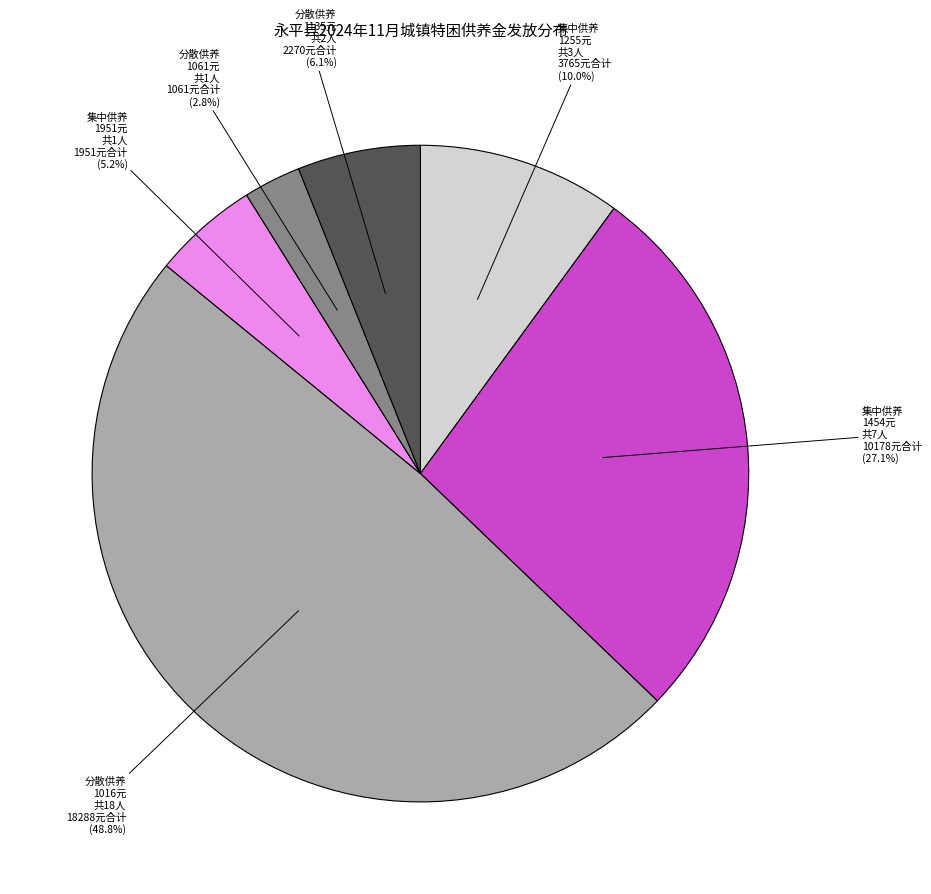

Does 集中供养 1454元 account for over 50% of the chart?

No